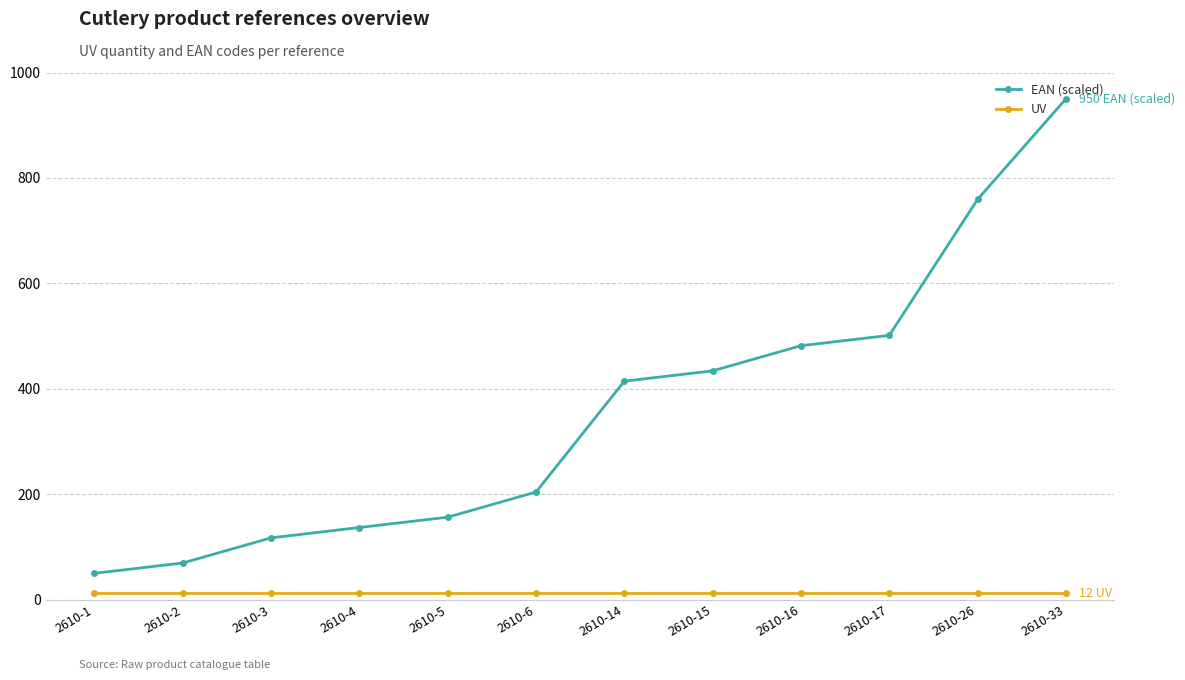

What are all the series names shown in the legend?

EAN (scaled), UV